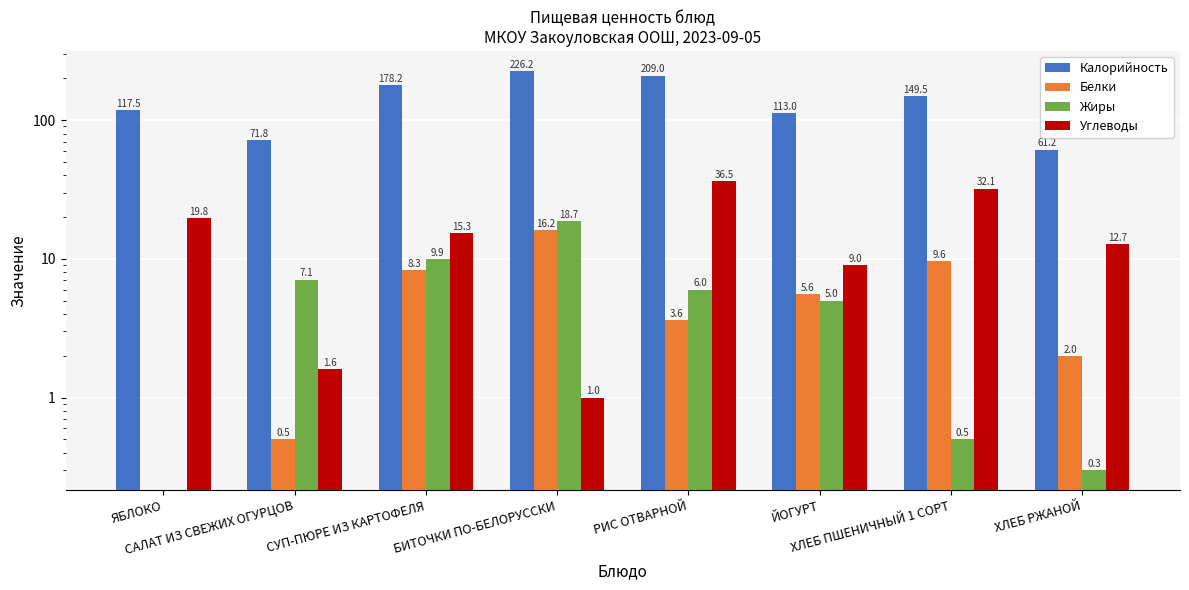

What is the label of the 2nd bar from the right?

ХЛЕБ ПШЕНИЧНЫЙ 1 СОРТ